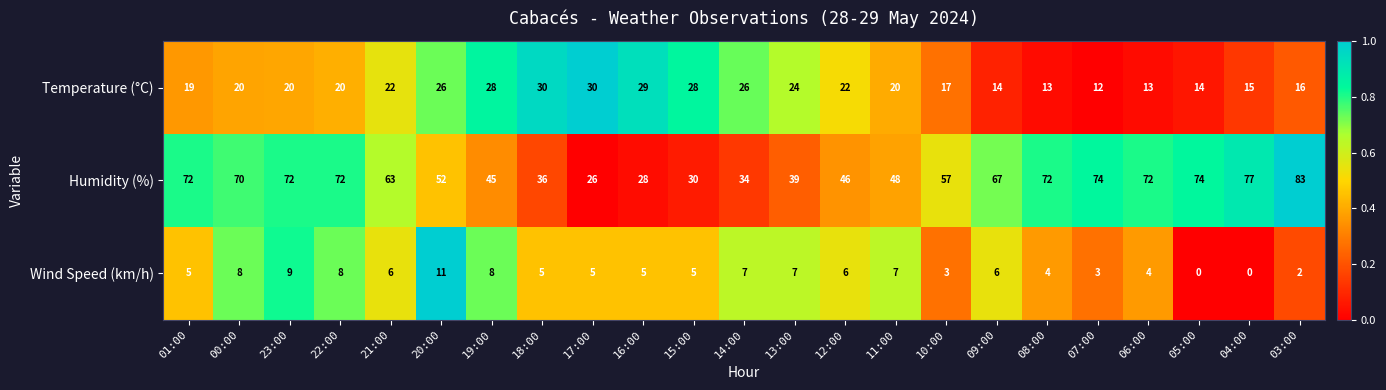

At how many categories does at least one series exceed 0?

23